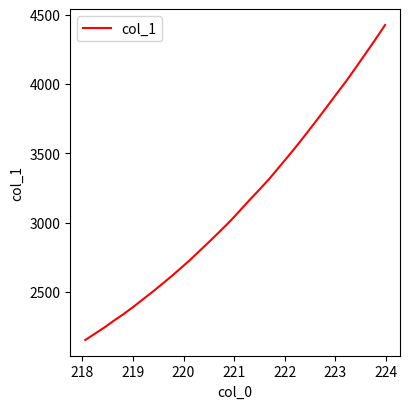

What is the minimum value shown in the chart?

2154.9